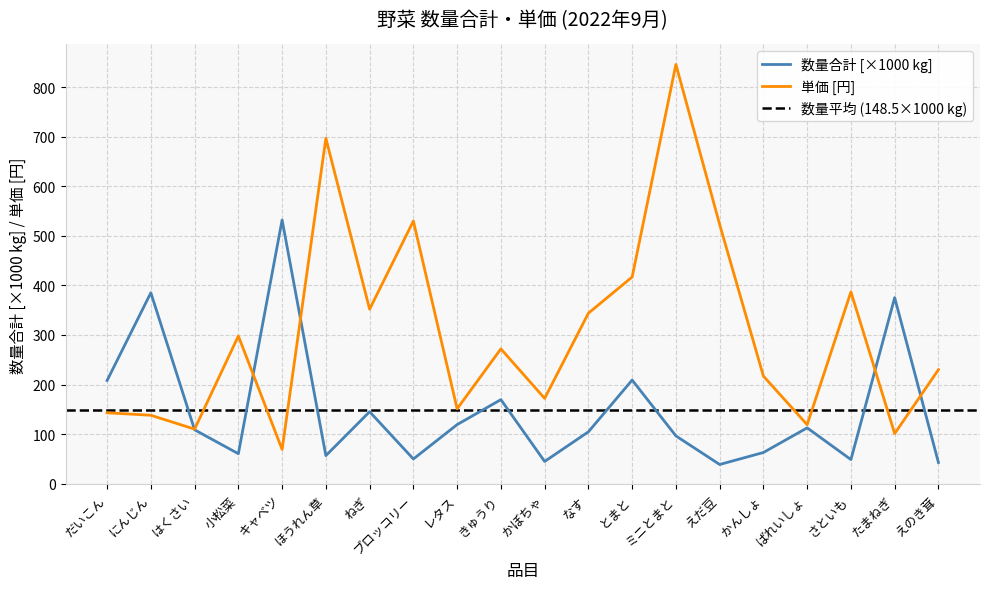

Rank the series at レタス from highest to lowest value.

単価[円], 数量合計[kg]